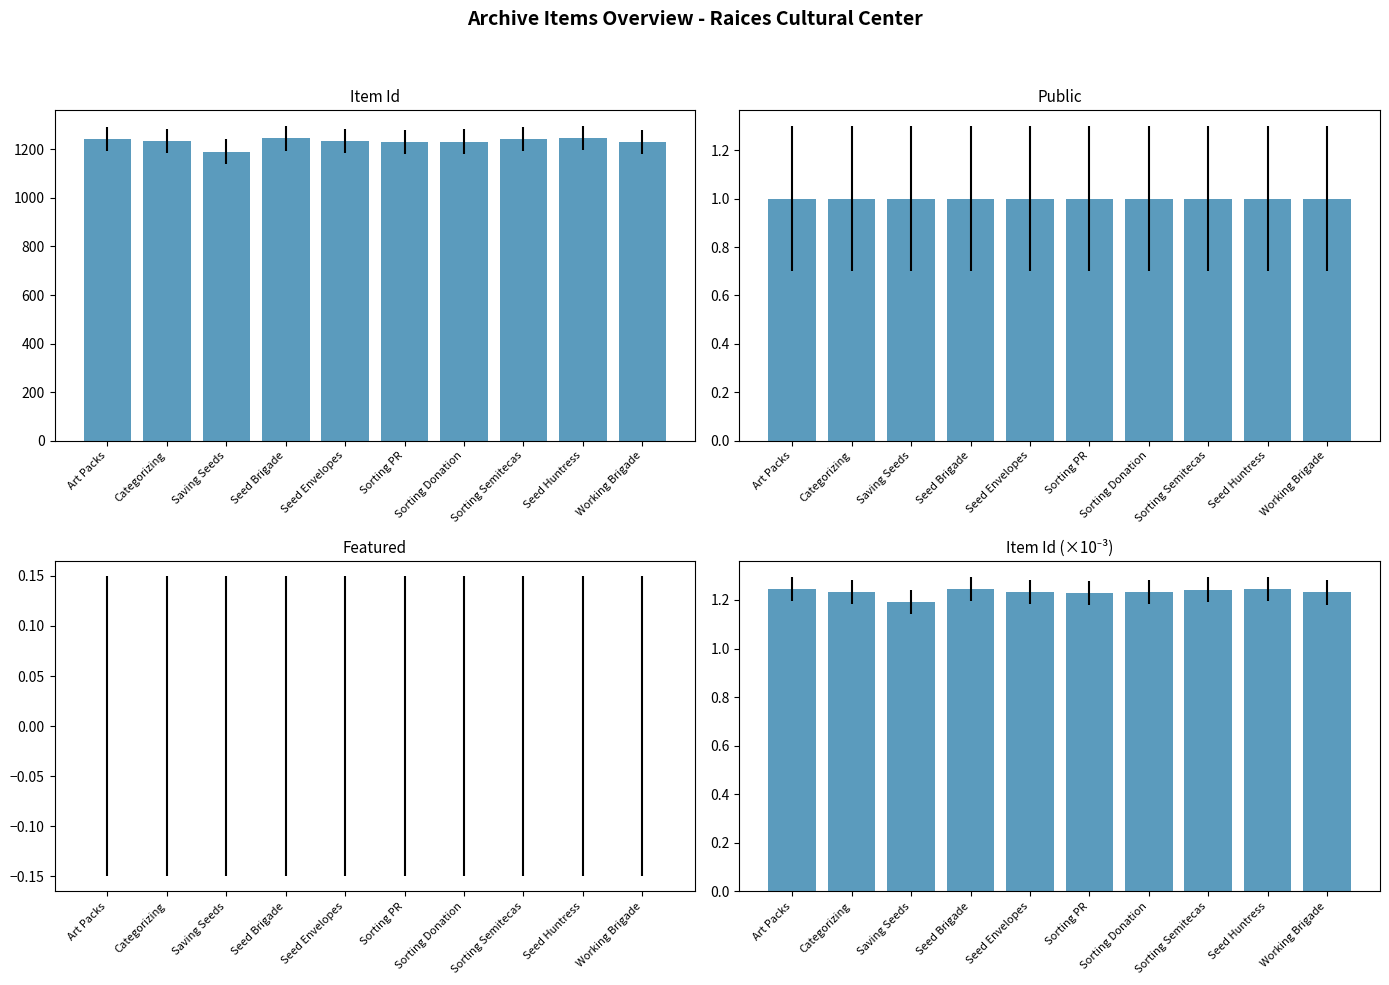

Rank the categories by Item Id (normalized) value from highest to lowest.

Seed Huntress, Seed Brigade, Art Packs, Sorting Semitecas, Categorizing, Seed Envelopes, Sorting Donation, Working Brigade, Sorting PR, Saving Seeds